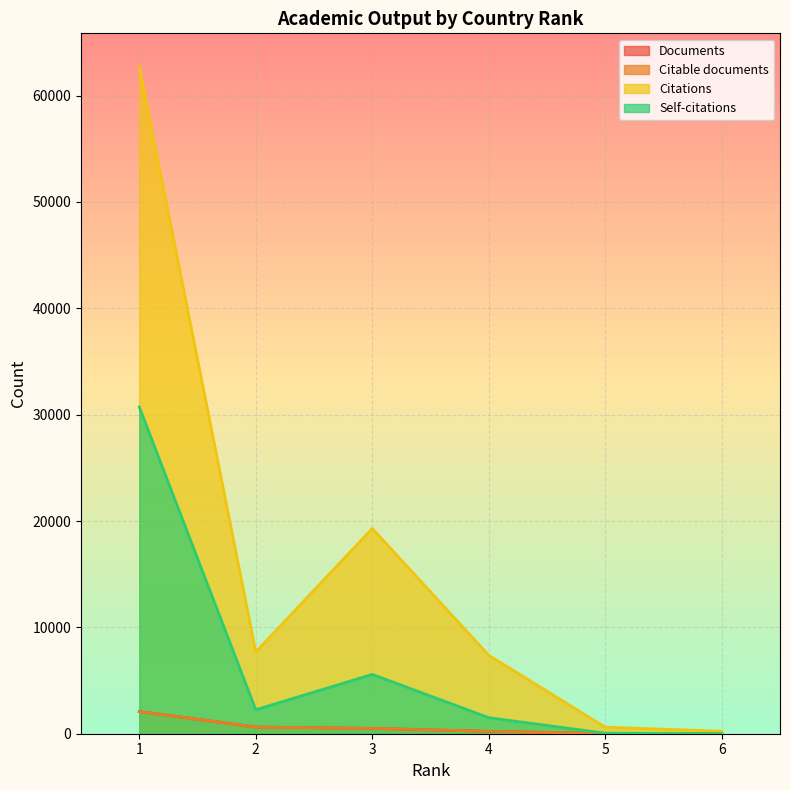

Does the chart display data point markers on the line(s)?

No